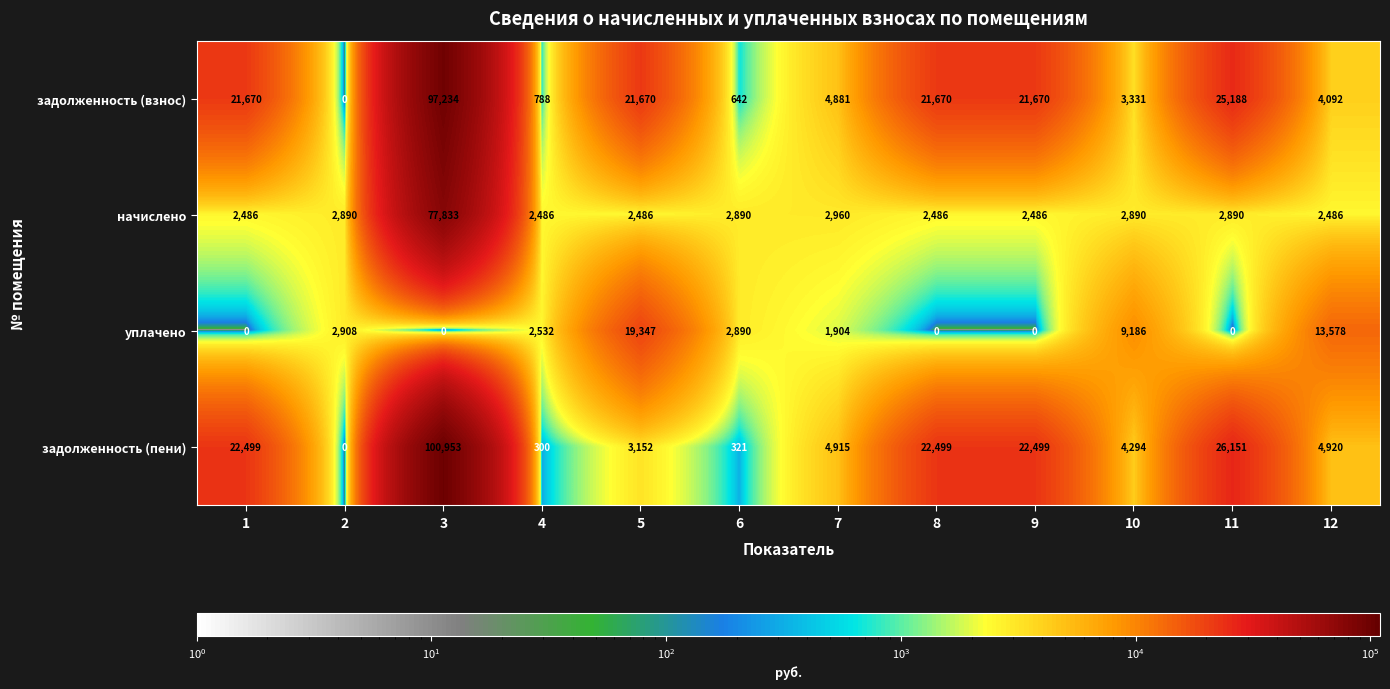

Where is задолженность (пени) nearest to the value 50476?

11